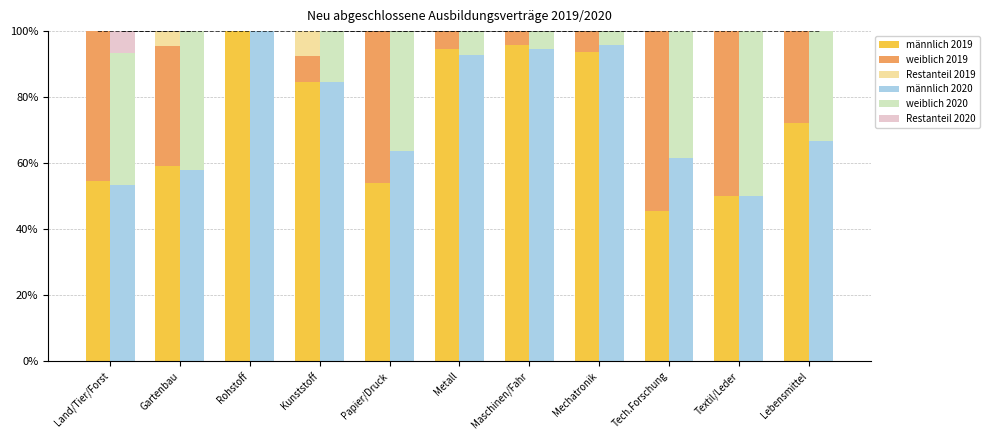

At Lebensmittel, list the series in order from largest to smallest.

männlich 2019, männlich 2020, weiblich 2020, weiblich 2019, Restanteil 2020, Restanteil 2019